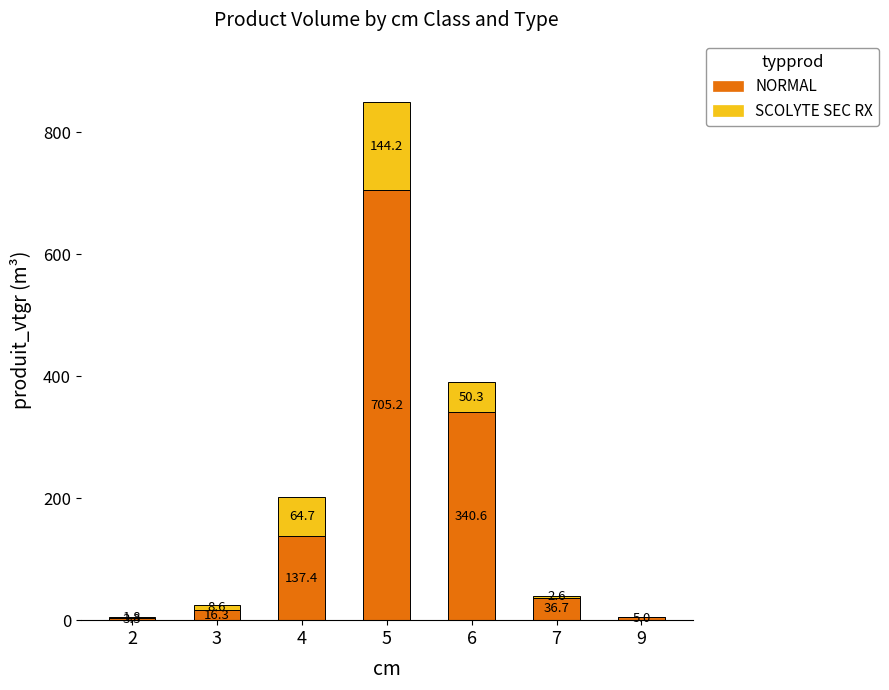

How many data points does each series have?

7